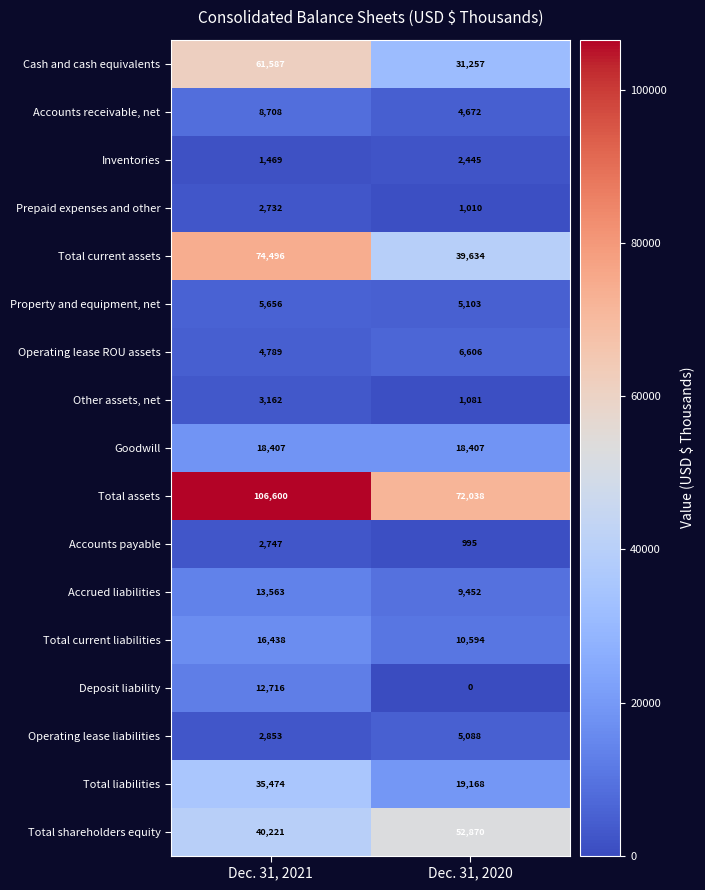

Which category has the highest value in the Accounts receivable, net series?

Dec. 31, 2021